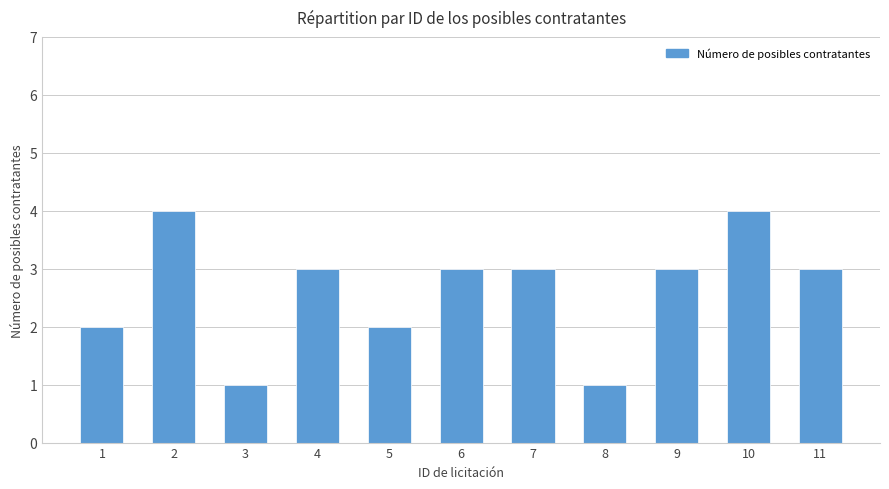

What is the approximate value at 5?

2